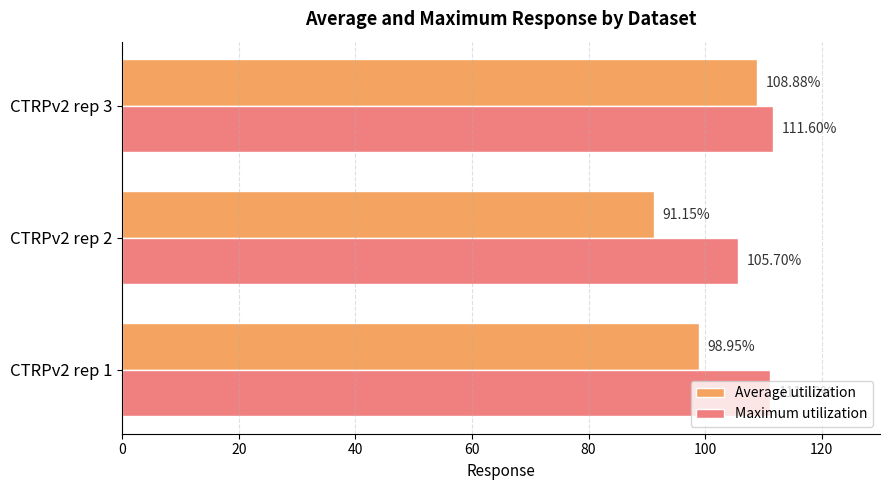

What is the average value of the Maximum utilization series?

109.5